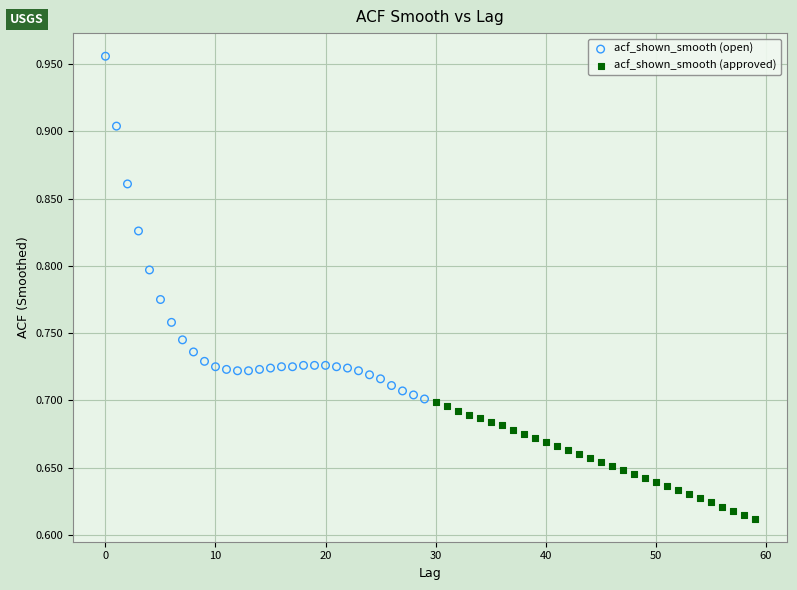

Which series has the widest spread of Y values?

acf_shown_smooth (open)